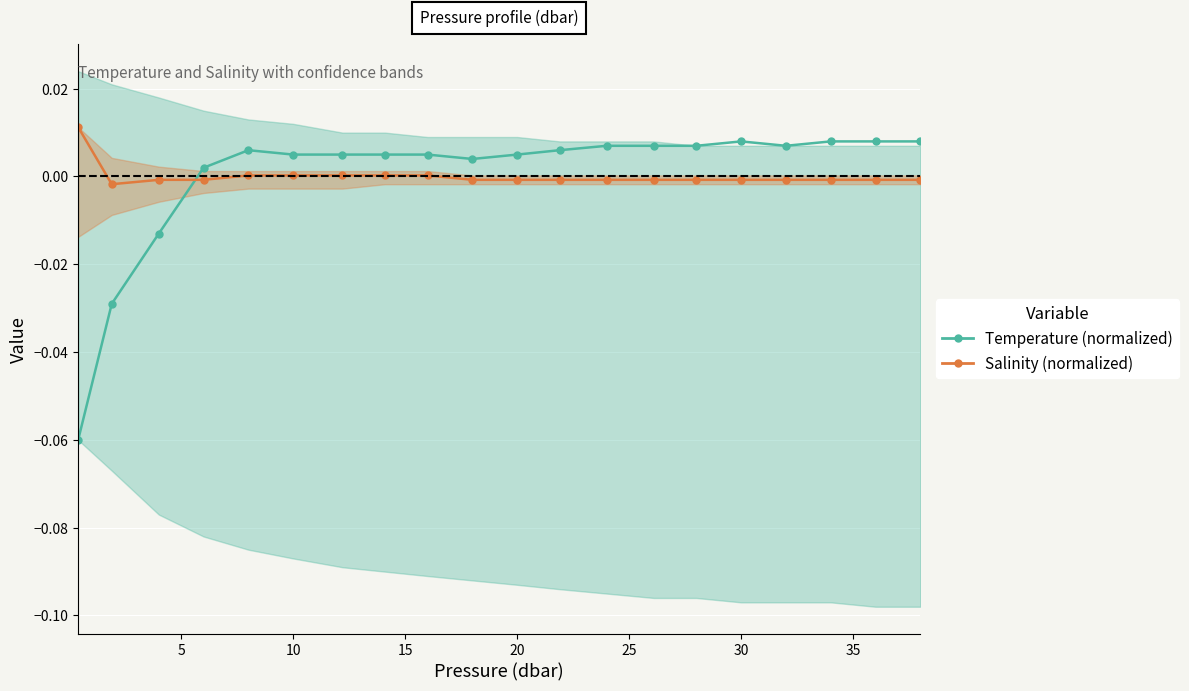

The value of Salinity (normalized) at 15 is -0.0. True or false?

False